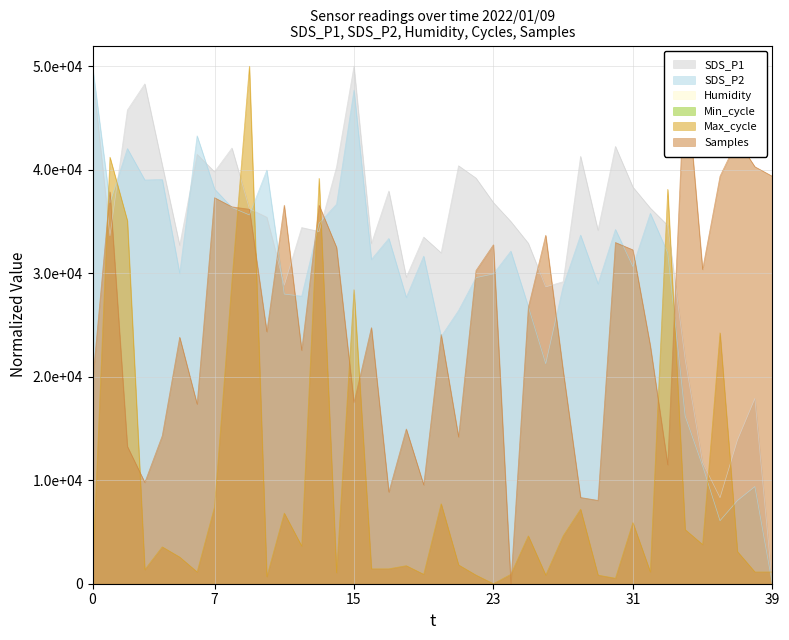

What value does the SDS_P1 series have at 02:34?

42252.9